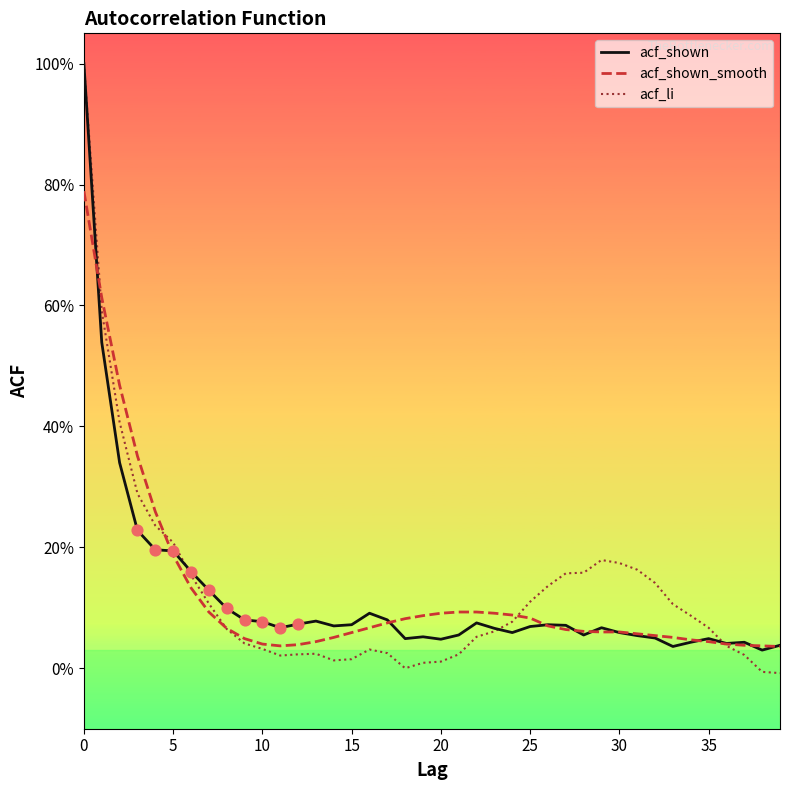

What are all the series names shown in the legend?

acf_shown, acf_shown_smooth, acf_li